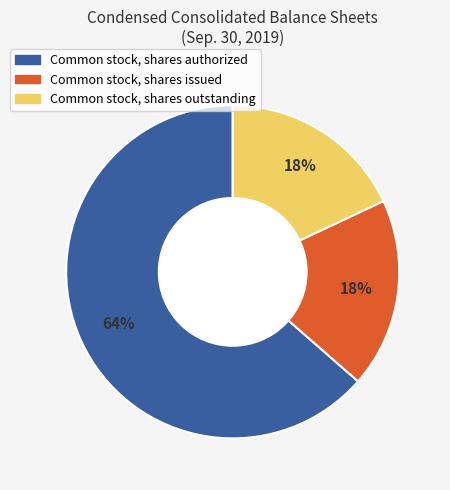

Do Common stock, shares issued and Common stock, shares authorized together represent more than half of the pie?

Yes